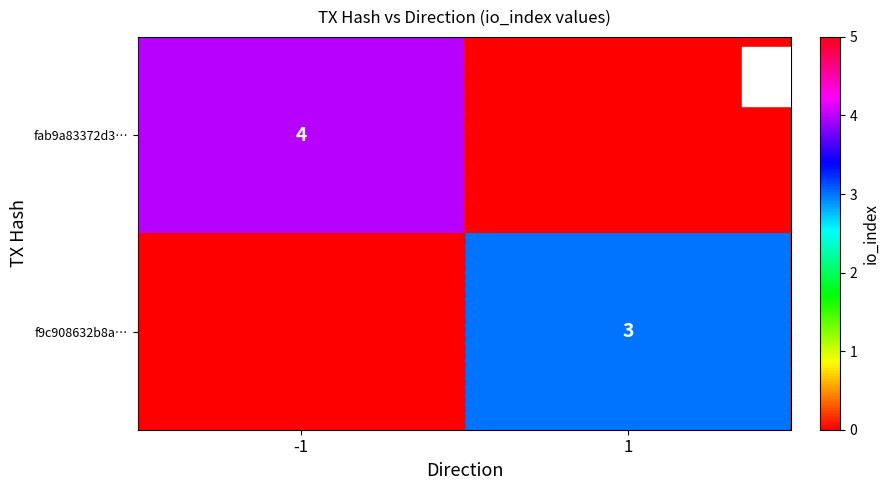

The value of fab9a83372d3… at -1 is 4. True or false?

True